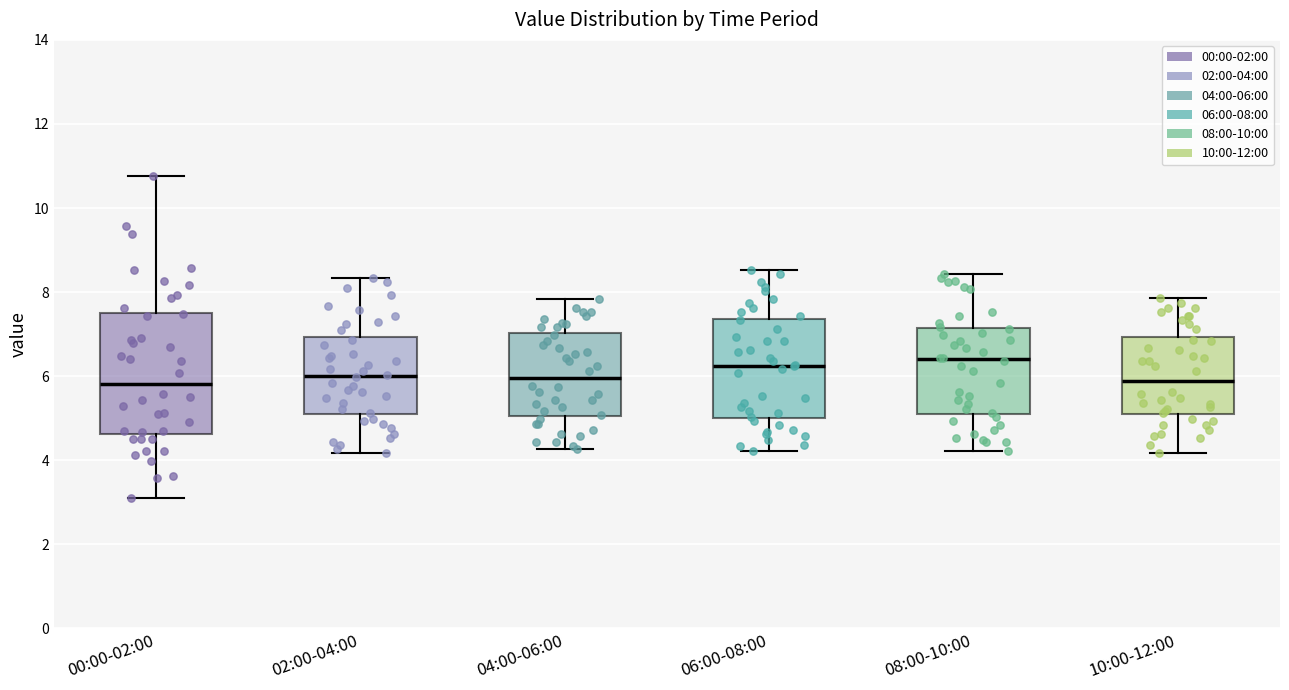

Comparing the boxes themselves (not the whiskers), which one is the tallest?

00:00-02:00